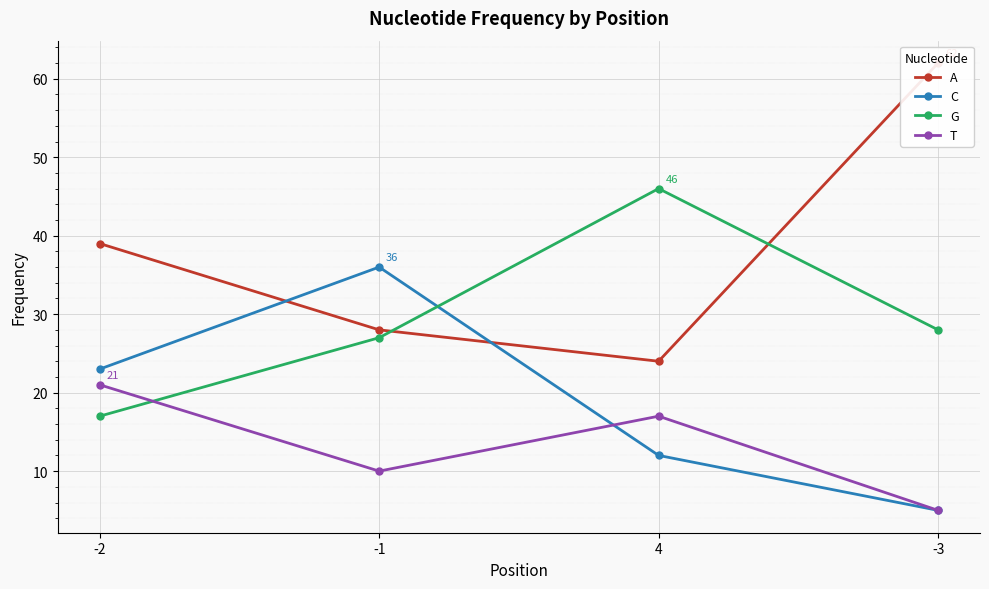

Which series ends up on top after the final intersection of A and G?

A